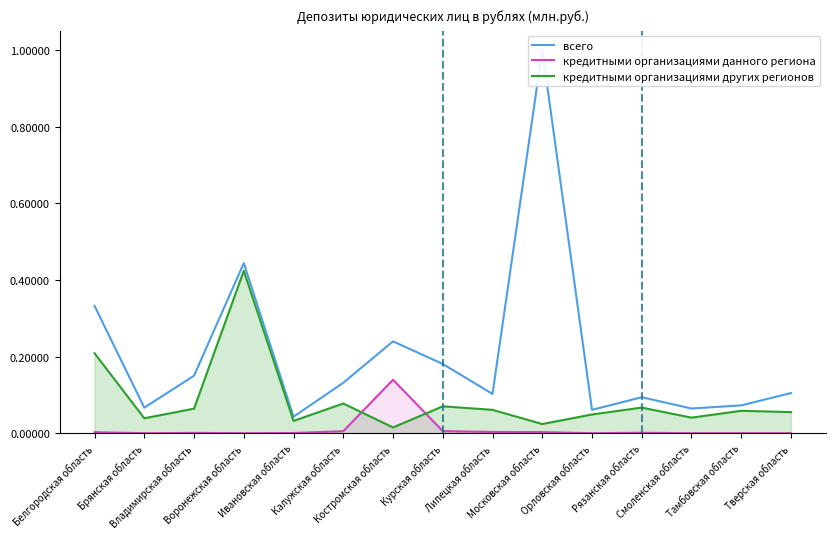

Rank the categories by кредитными организациями данного региона value from highest to lowest.

Костромская область, Курская область, Калужская область, Липецкая область, Московская область, Белгородская область, Рязанская область, Владимирская область, Ивановская область, Тамбовская область, Брянская область, Воронежская область, Орловская область, Смоленская область, Тверская область